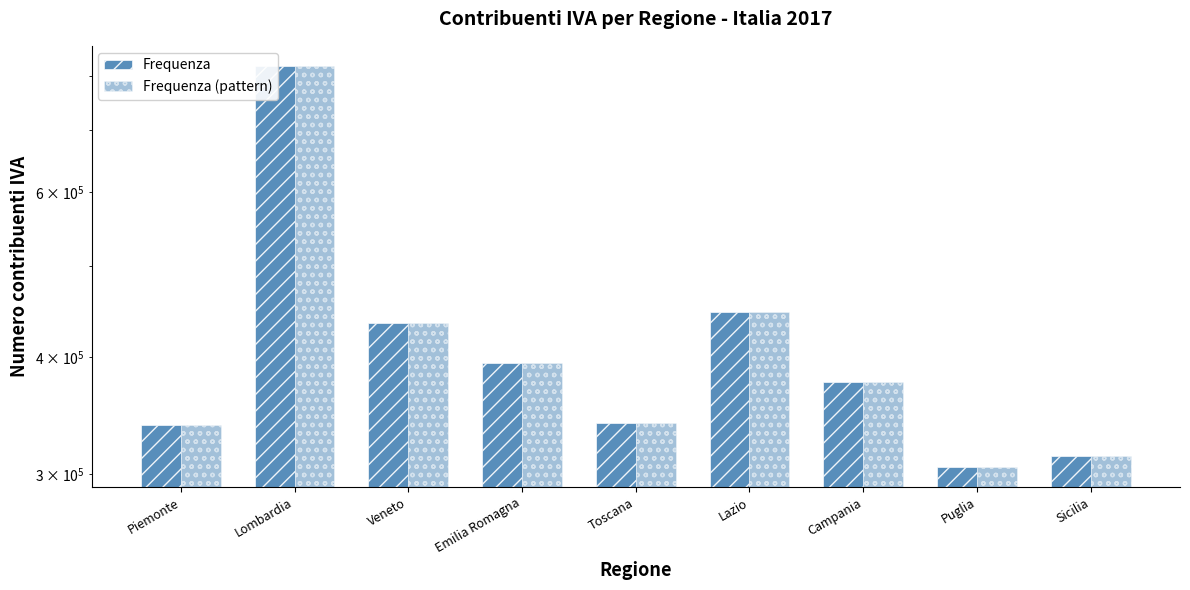

At which category is the sum across all series the highest?

Lombardia